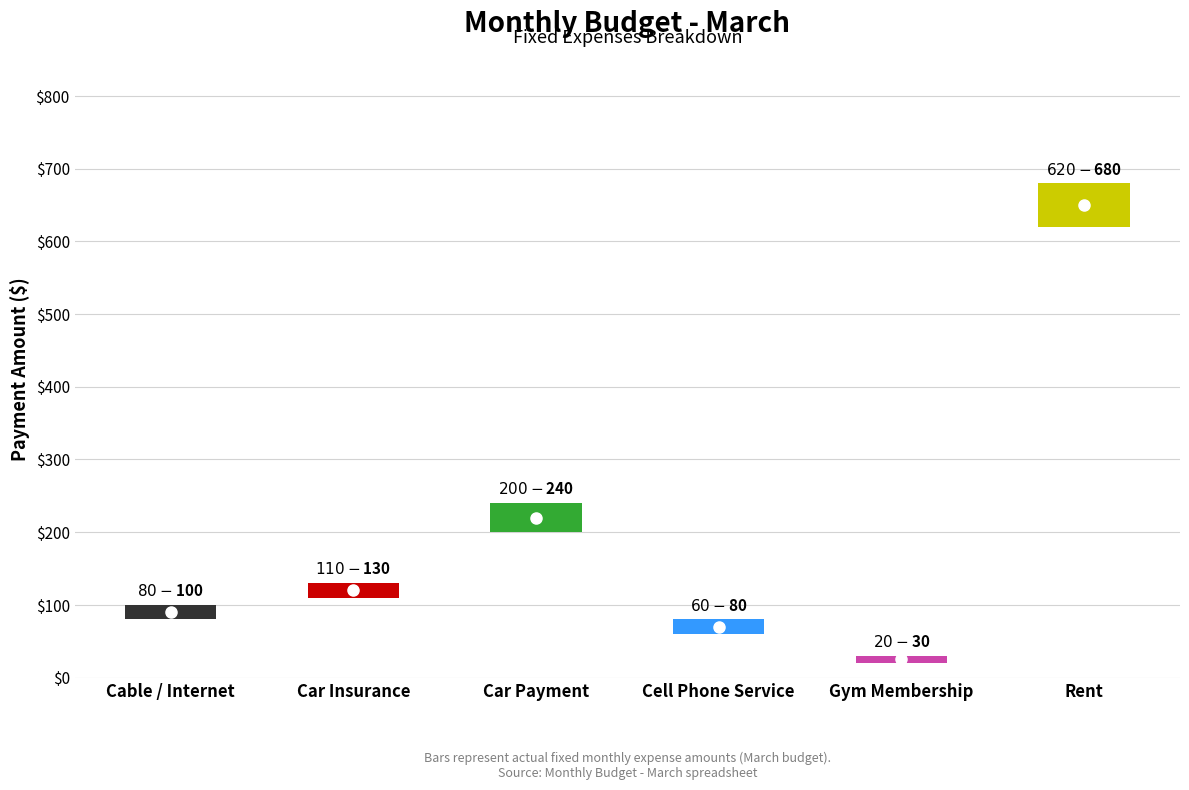

Is it true that the value at Cell Phone Service is 69.8?

True